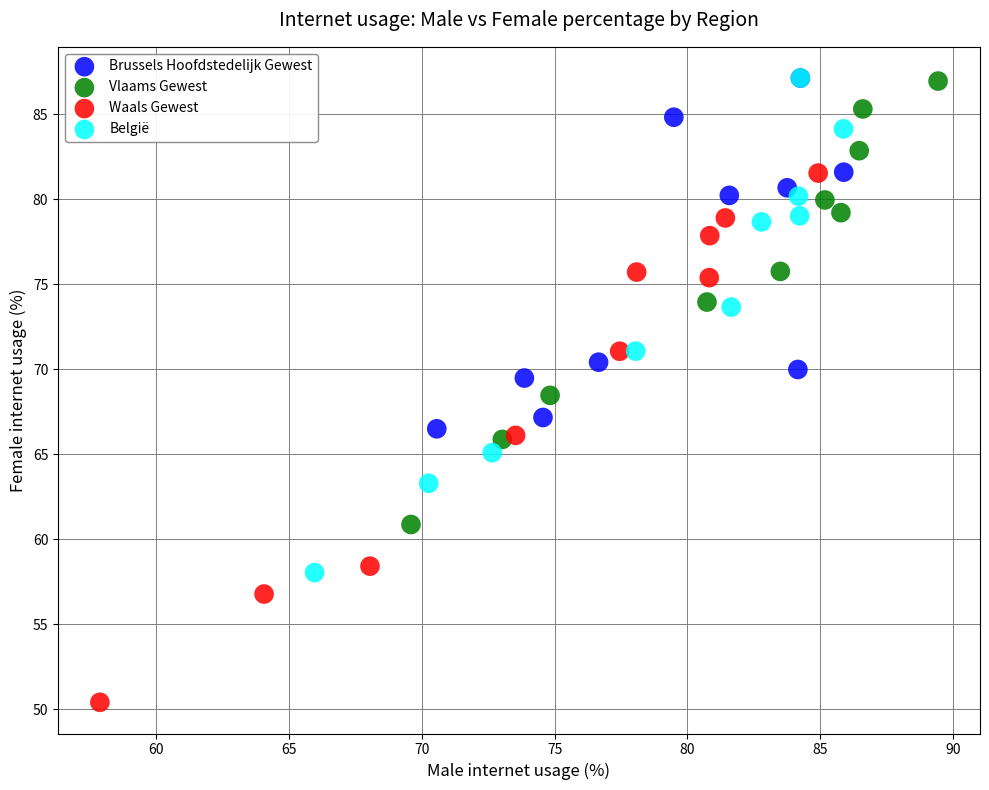

What are all the series names shown in the legend?

Brussels Hoofdstedelijk Gewest, Vlaams Gewest, Waals Gewest, België